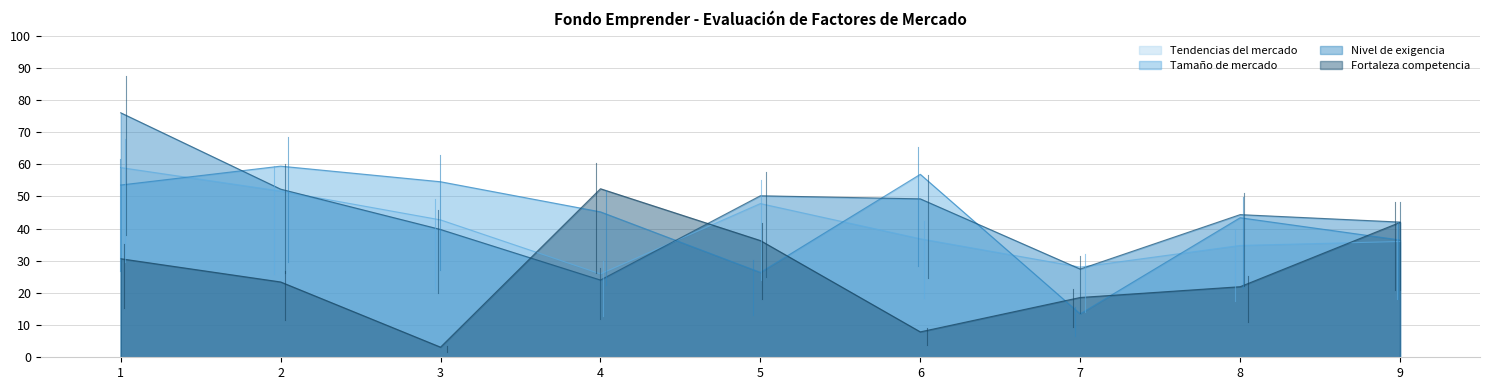

What is the minimum value for Tendencias del mercado?

25.9